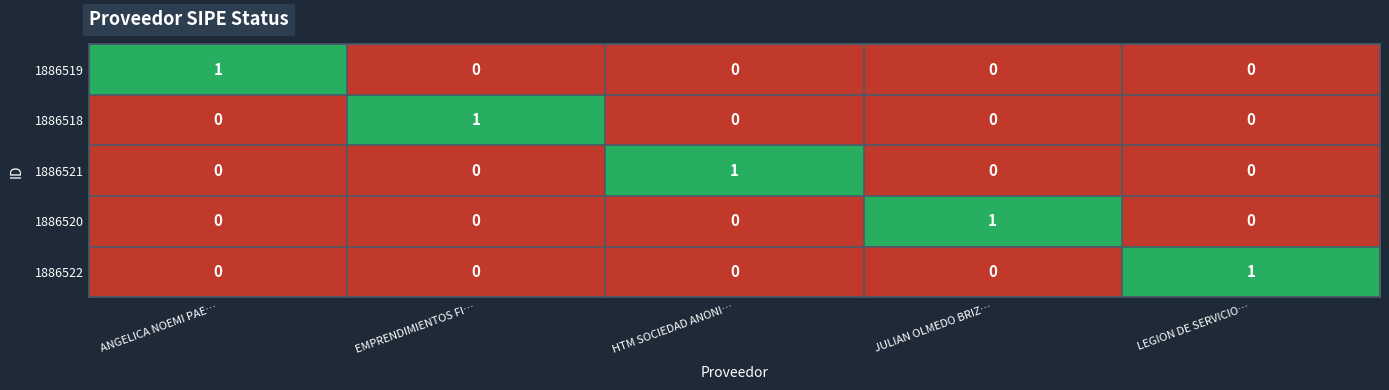

Which category has the highest value in the 1886521 series?

HTM SOCIEDAD ANONI…